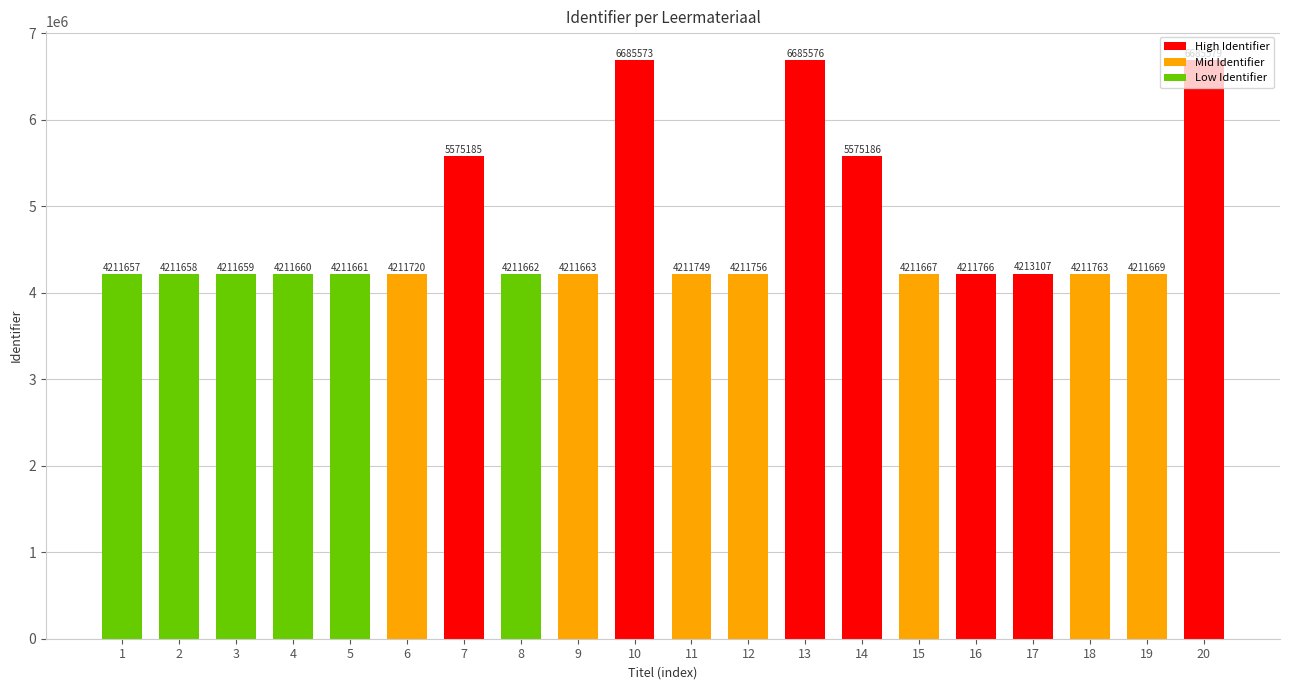

Reading right to left, transcribe all the data shown in this chart.

6685579	4211669	4211763	4213107	4211766	4211667	5575186	6685576	4211756	4211749	6685573	4211663	4211662	5575185	4211720	4211661	4211660	4211659	4211658	4211657